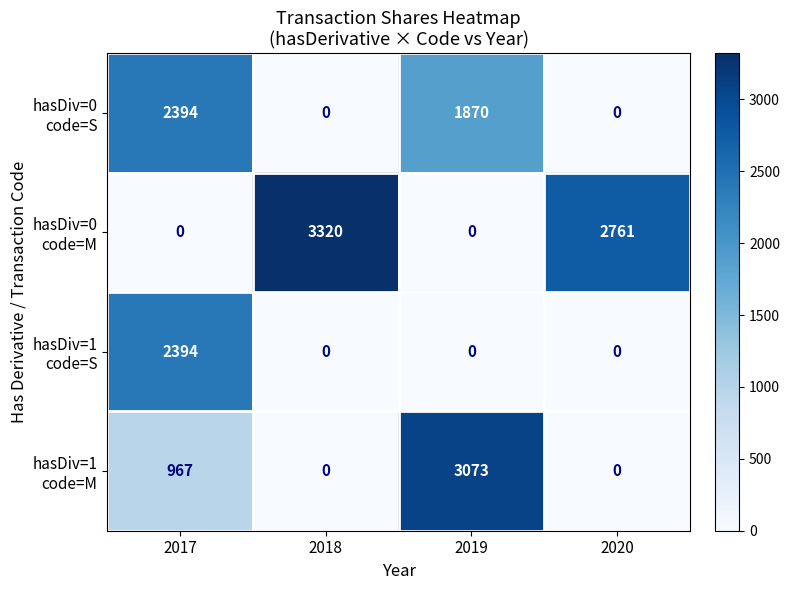

What is the spread (max minus min) of values at 2019?

3073